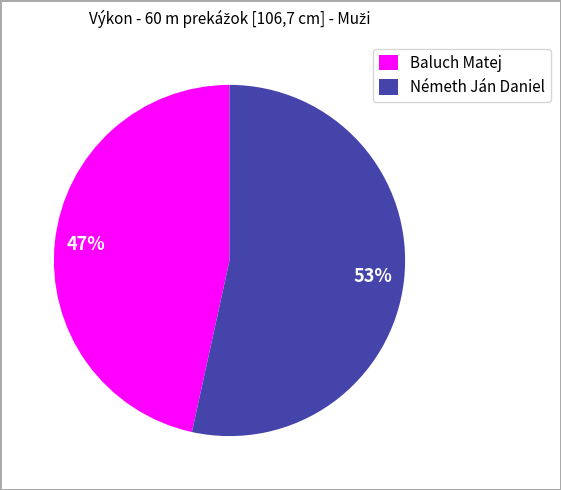

How many slices are in this pie chart?

2